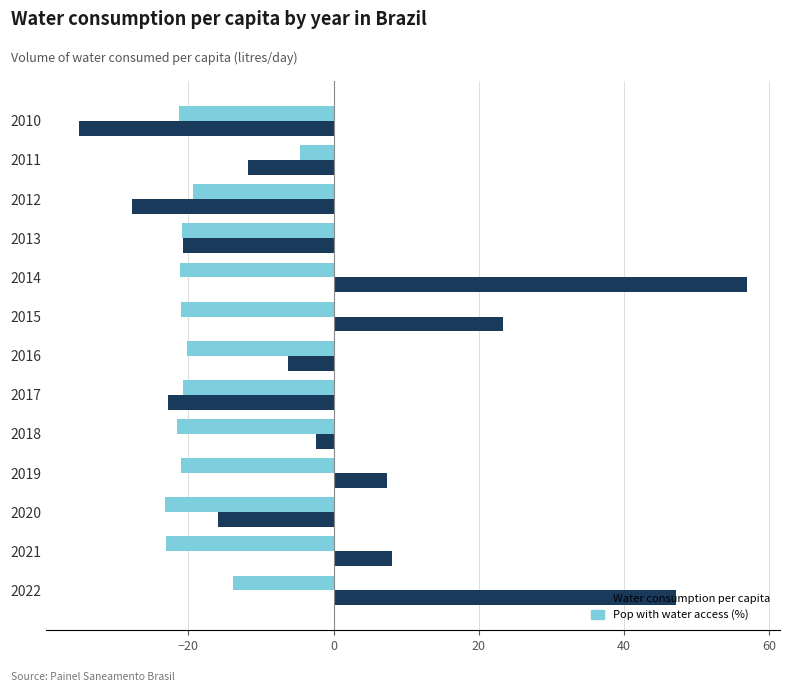

Rank the series by their maximum value, from highest to lowest.

Water consumption per capita, Pop with water access (%)